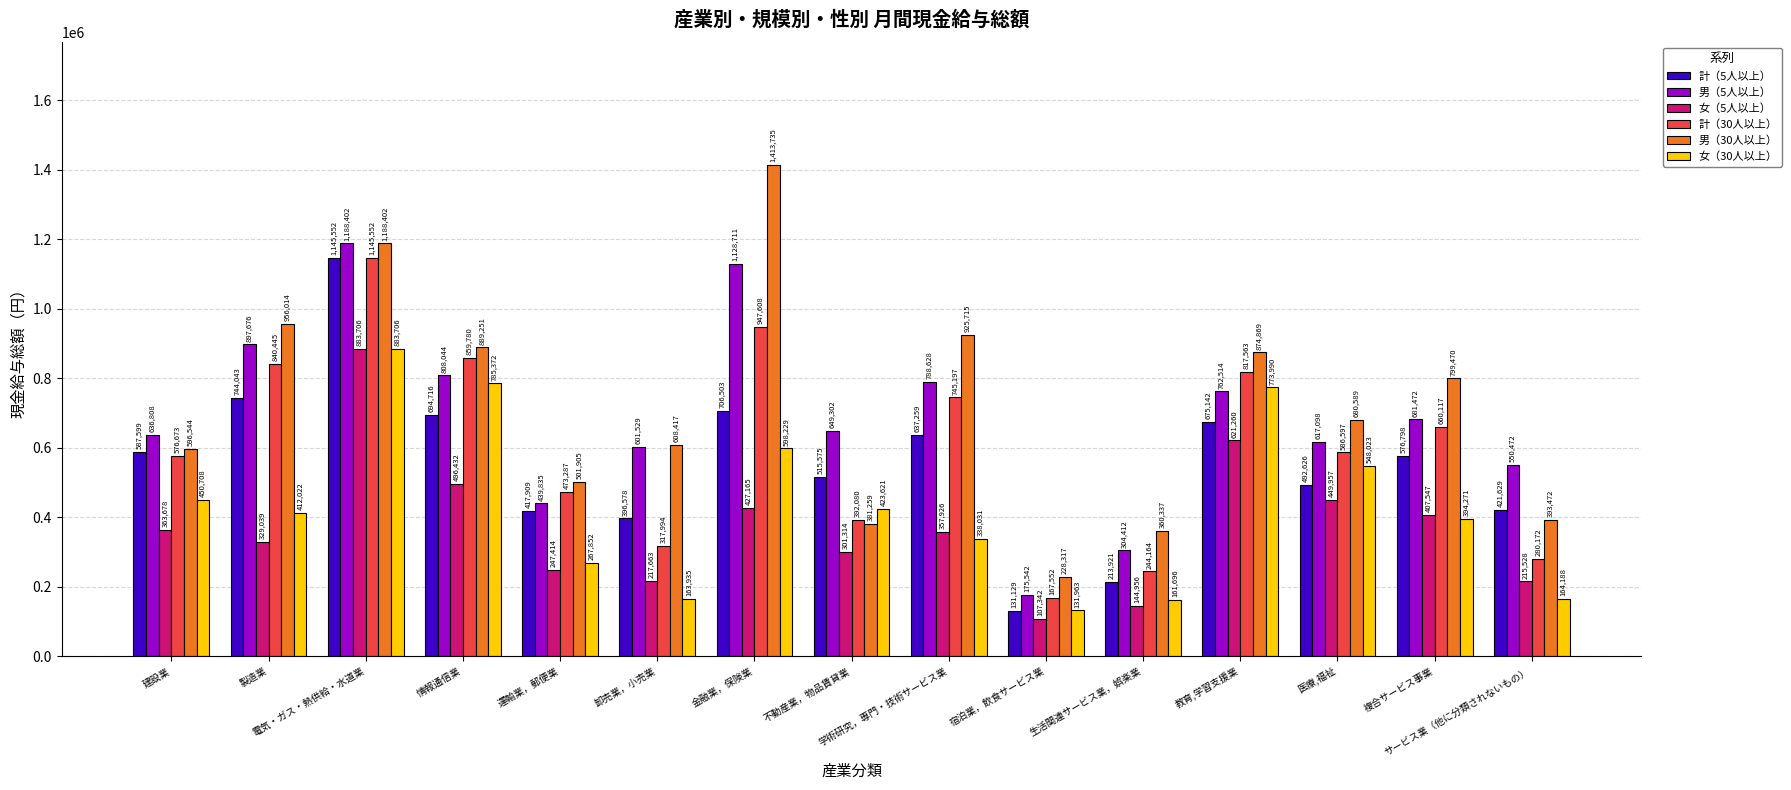

What is the maximum value for 女（30人以上）?

883706